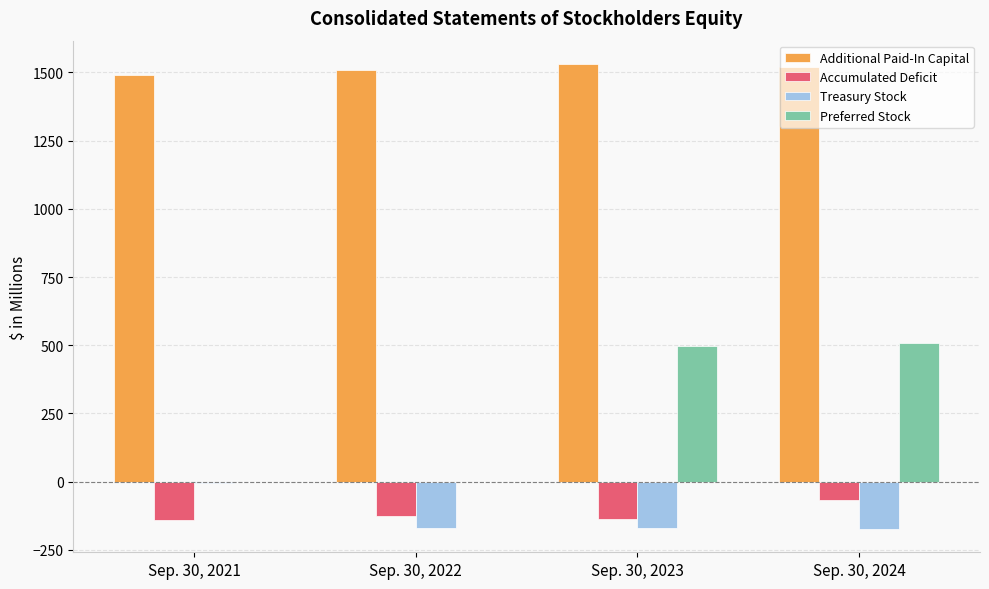

What is the sum of all Preferred Stock values?

1005.3